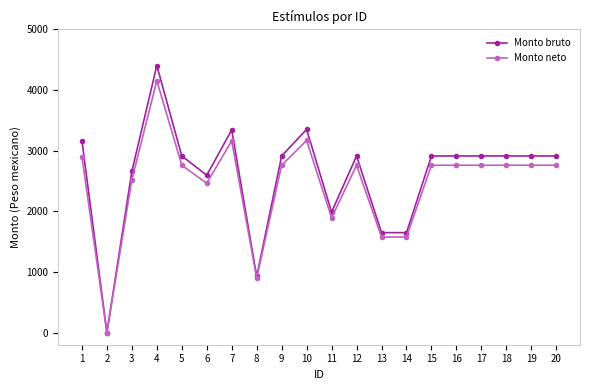

How many data points in Monto bruto are less than 2913?

7